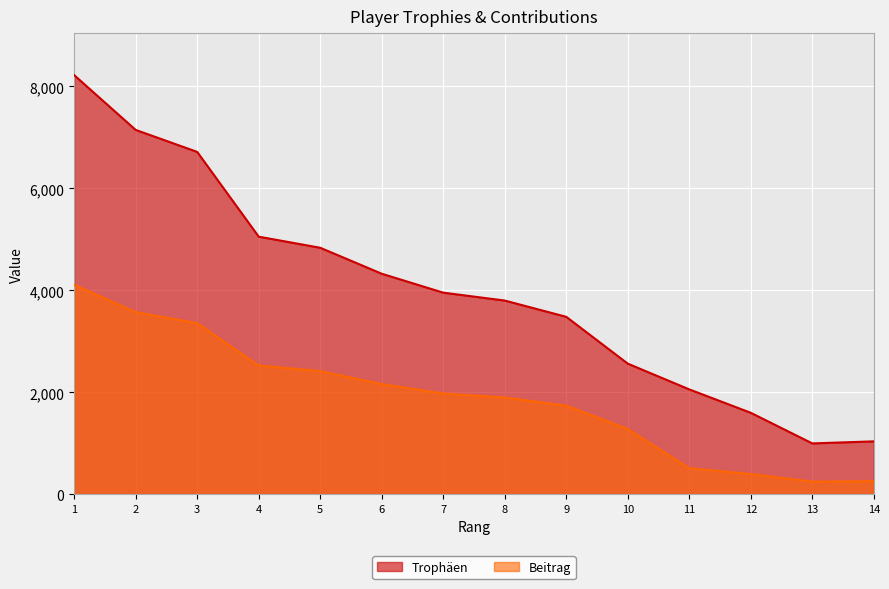

How many series are shown in this chart?

2